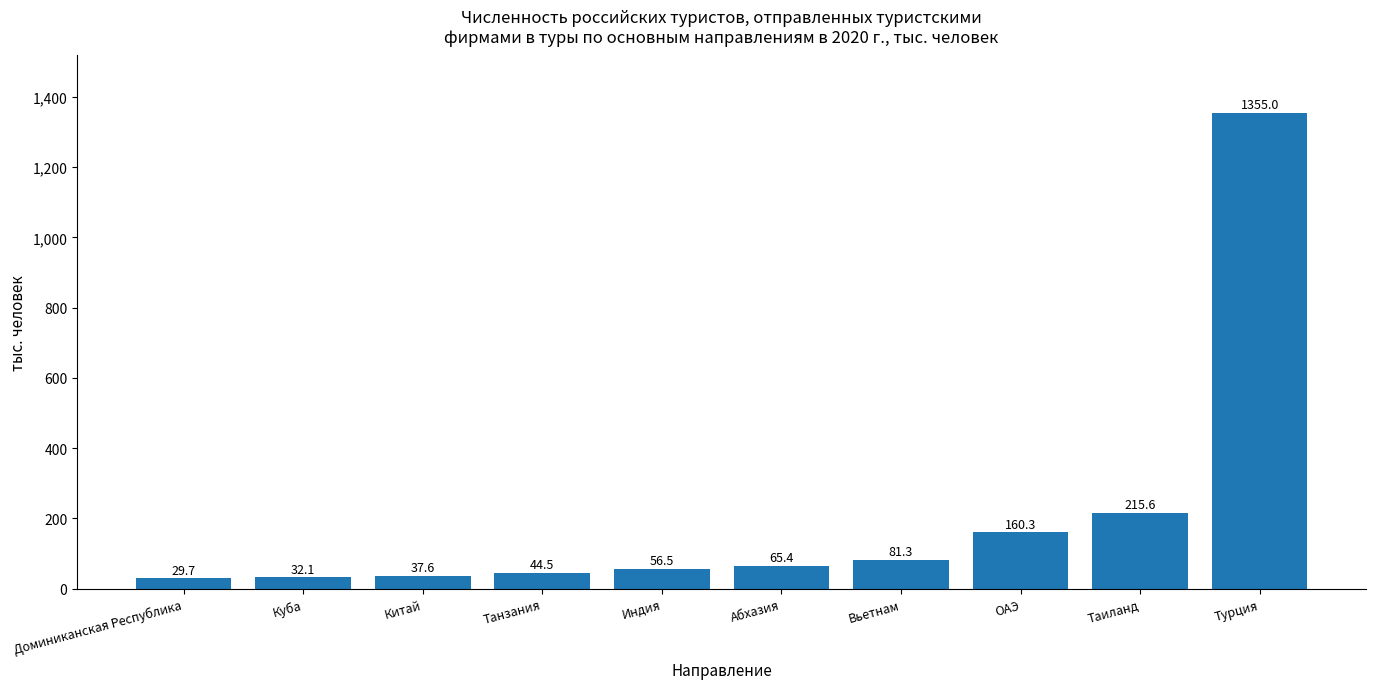

Where does the data first go above 65?

Абхазия